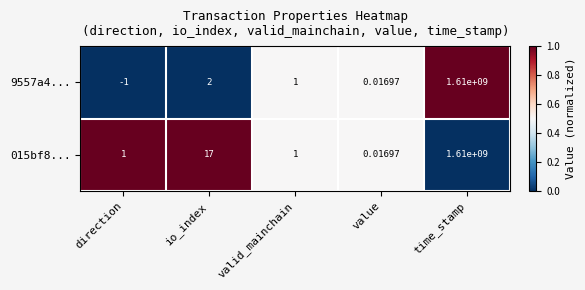

Where does the 9557a4... series first go above 1?

io_index